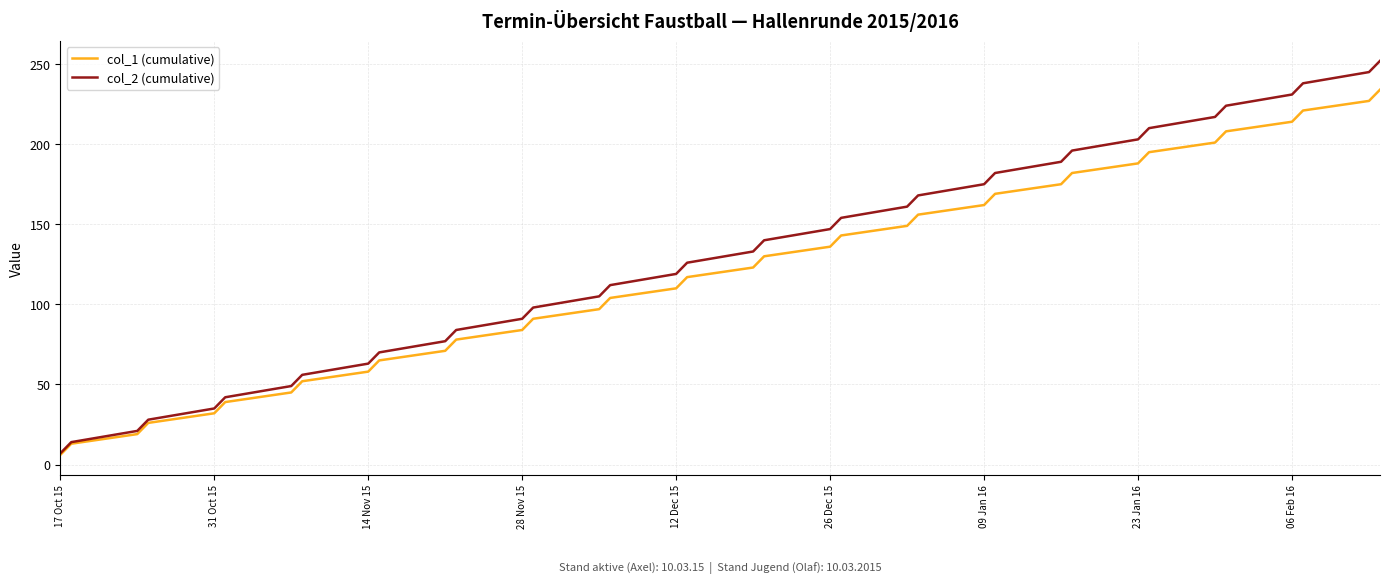

Does the chart have visible grid lines?

Yes